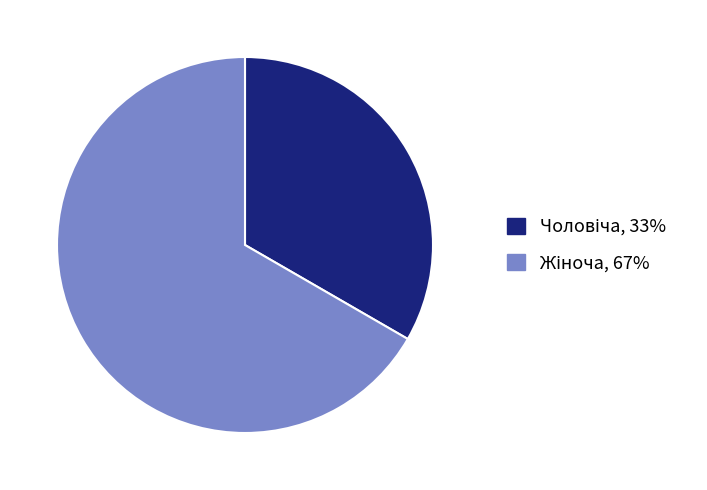

Is there a majority slice in this chart?

Yes